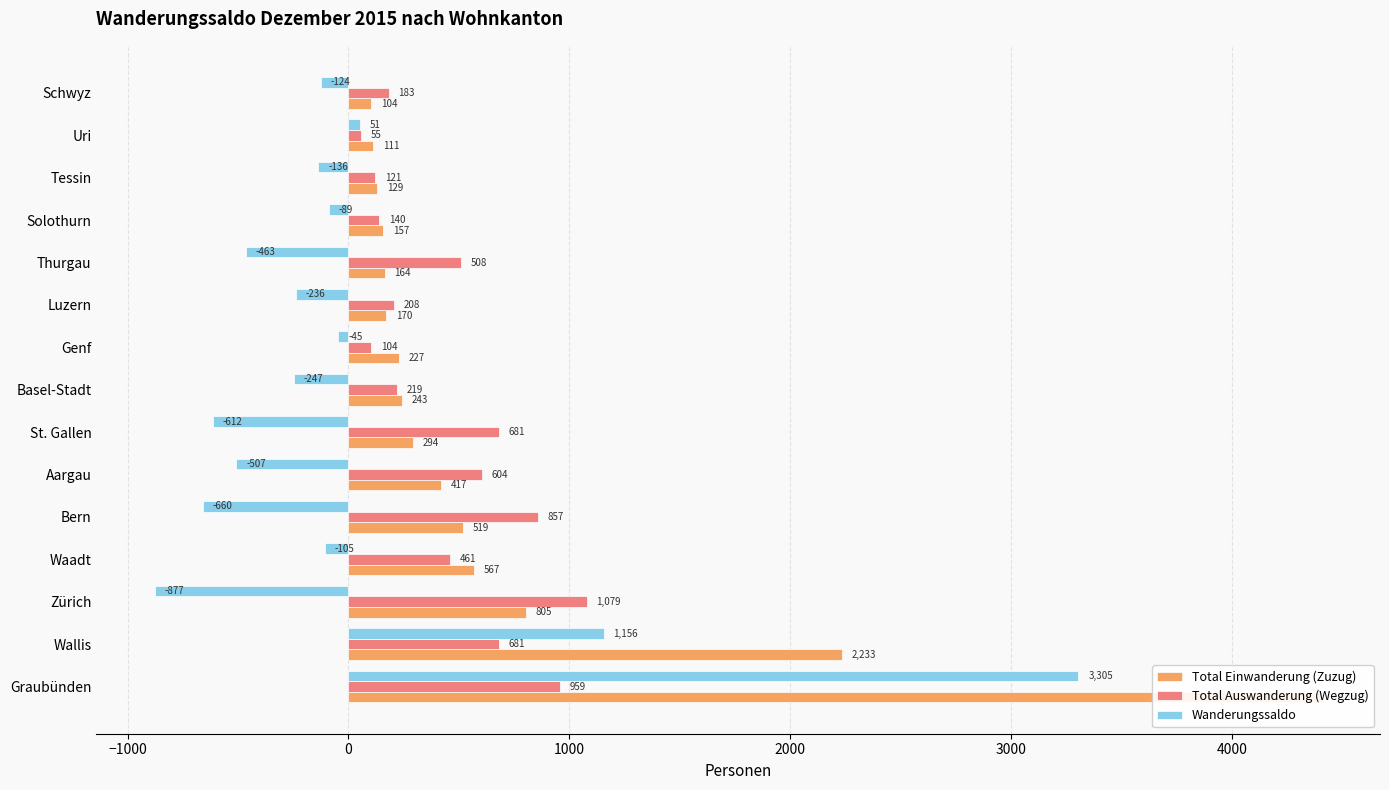

Are the bars horizontal?

Yes